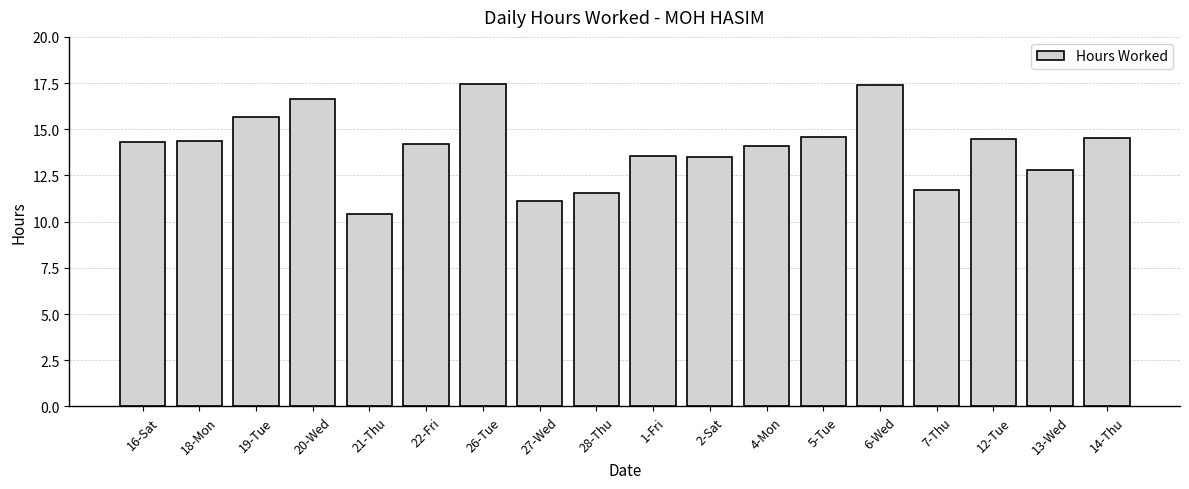

At which label does the data first exceed 14?

16-Sat